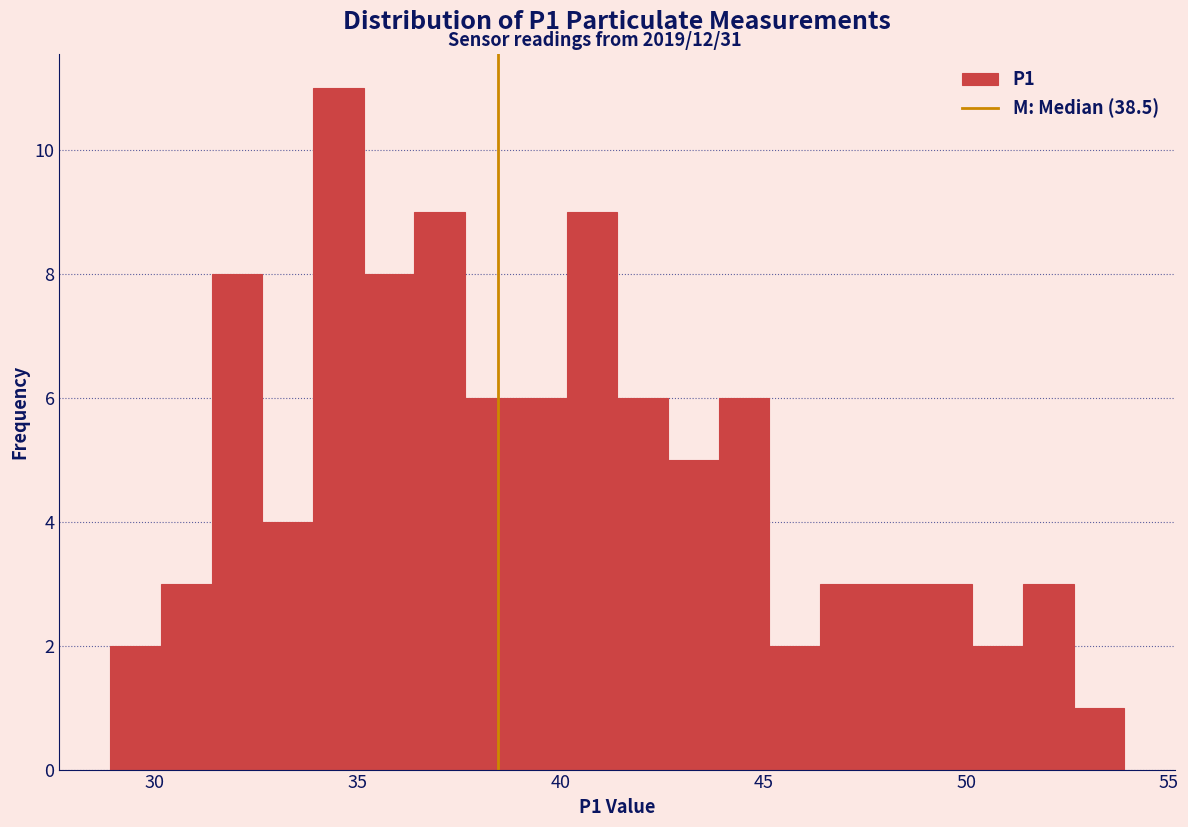

Read against the x-axis, roughly where is the centre of the tallest bar?

34.5